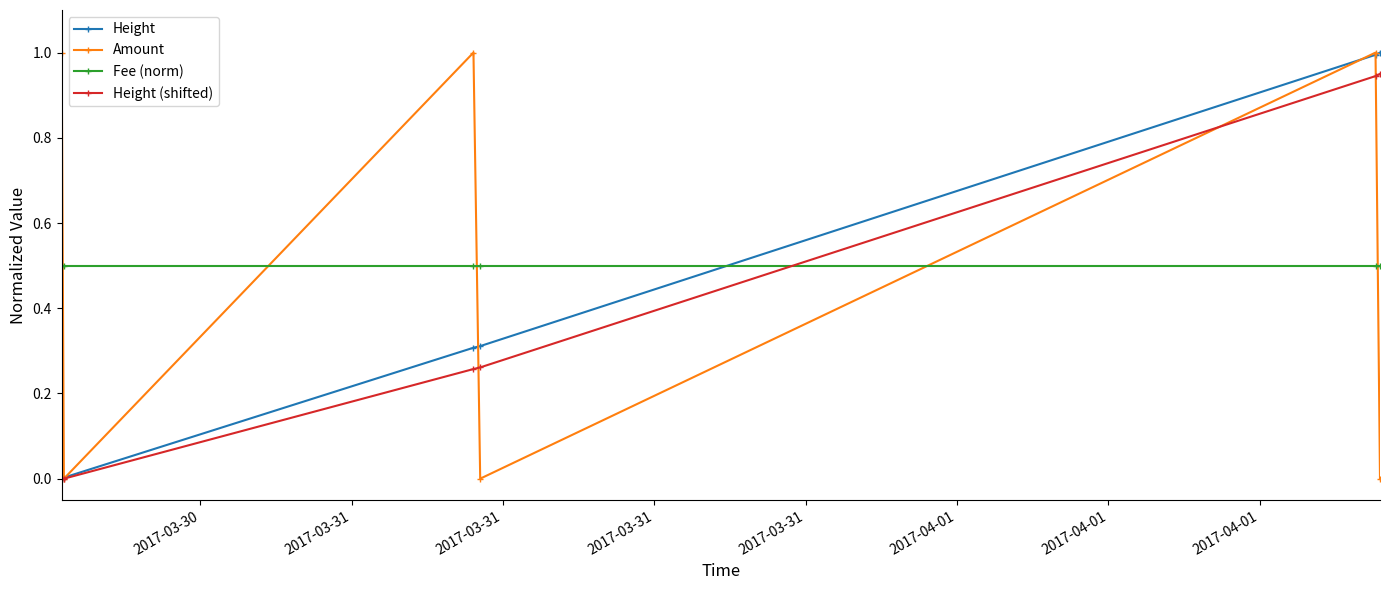

How many interior local valleys does the Amount series have?

2